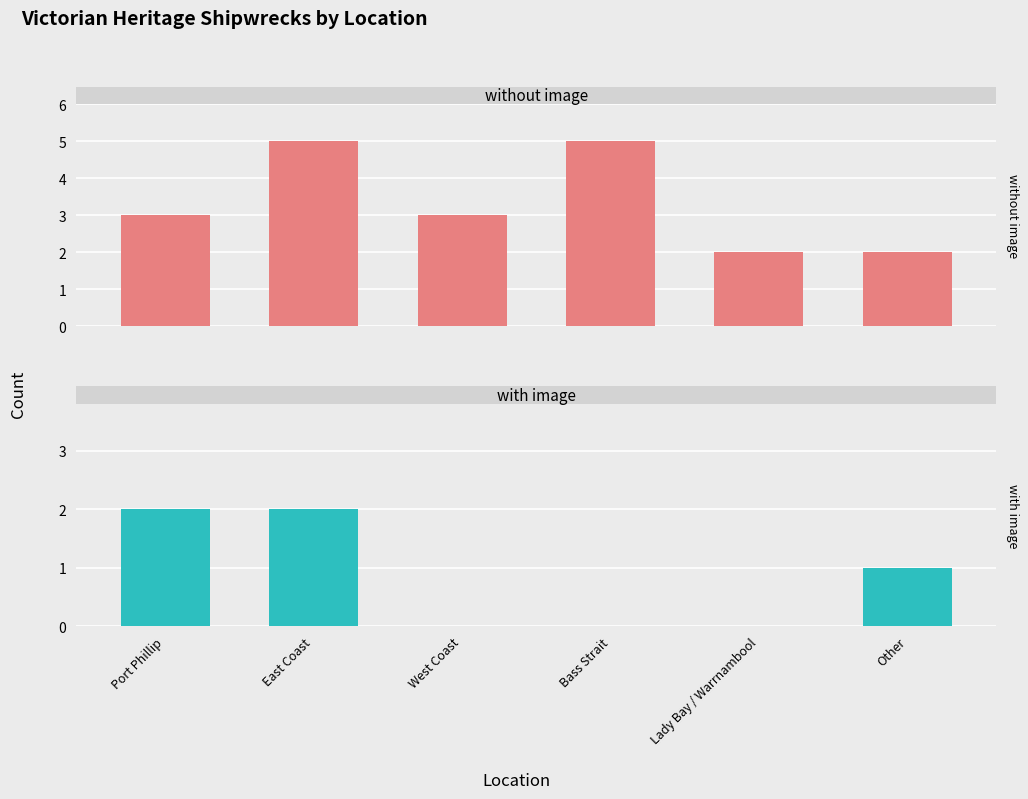

Count the number of categories in the chart.

6